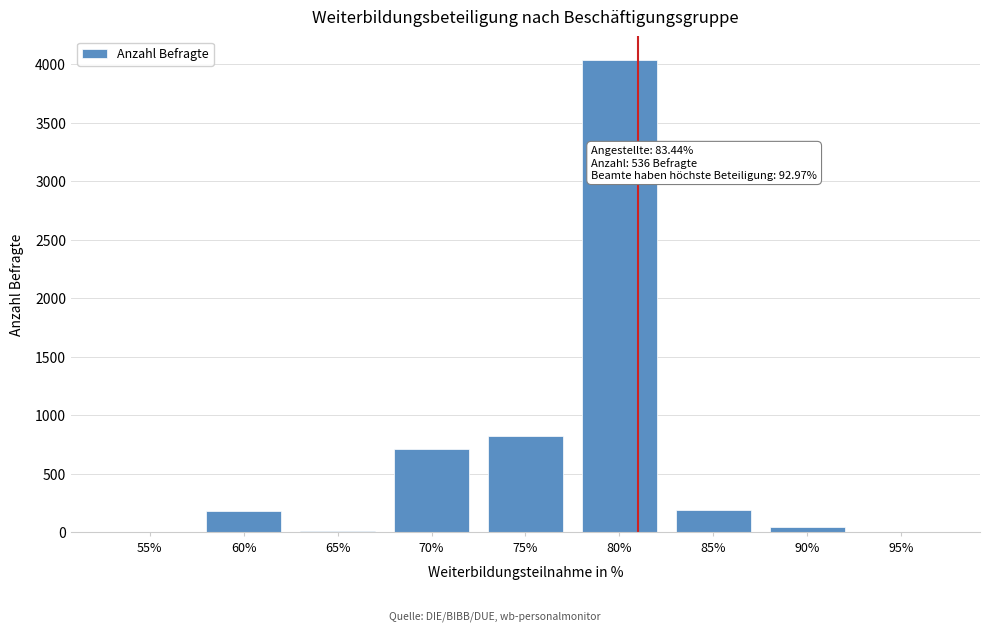

Which label corresponds to the largest value in the chart?

80%